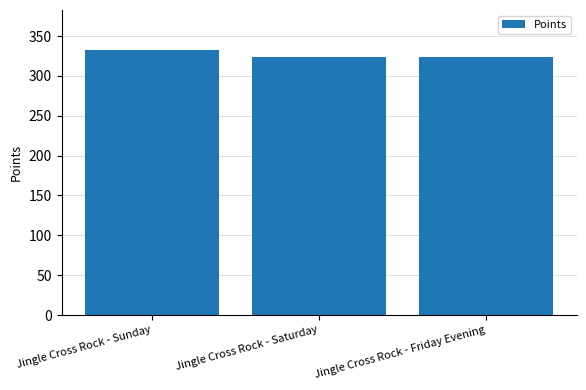

Which category has the highest value across all series?

Jingle Cross Rock - Sunday